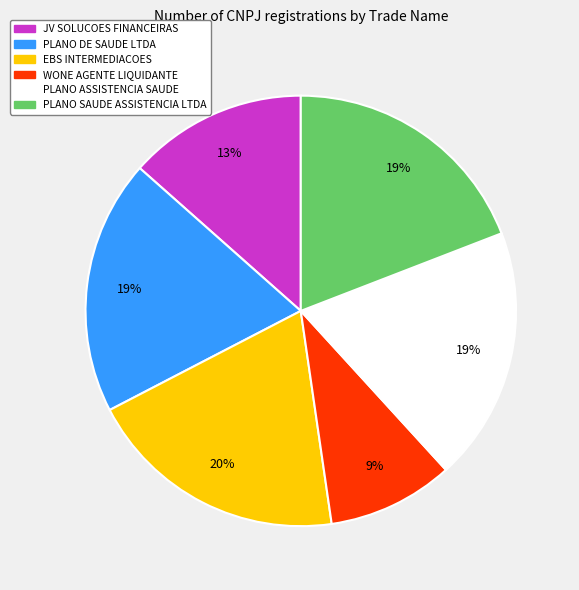

The WONE AGENTE LIQUIDANTE slice represents 15% of the pie. True or false?

False